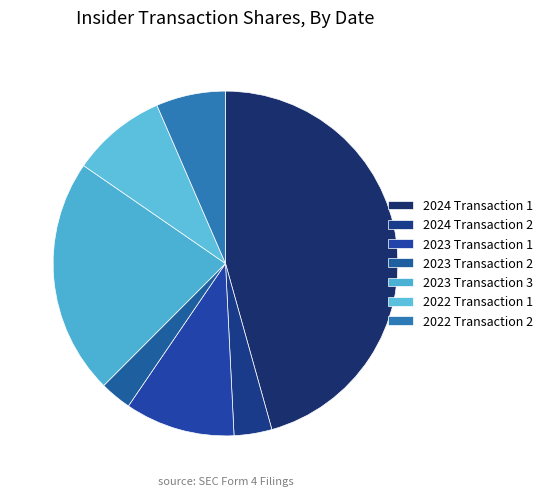

To the nearest percent, what is the difference between the largest and smallest slice percentages?

43%